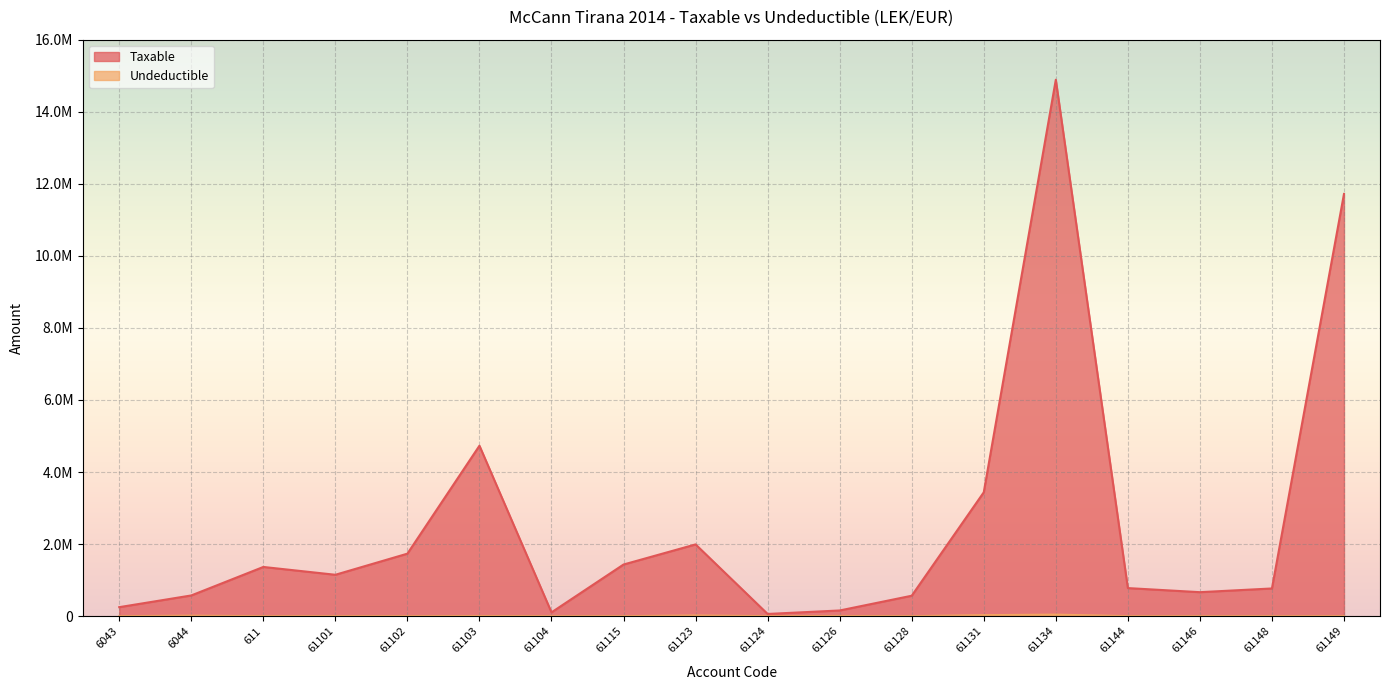

Which series has the largest range (max minus min)?

Taxable